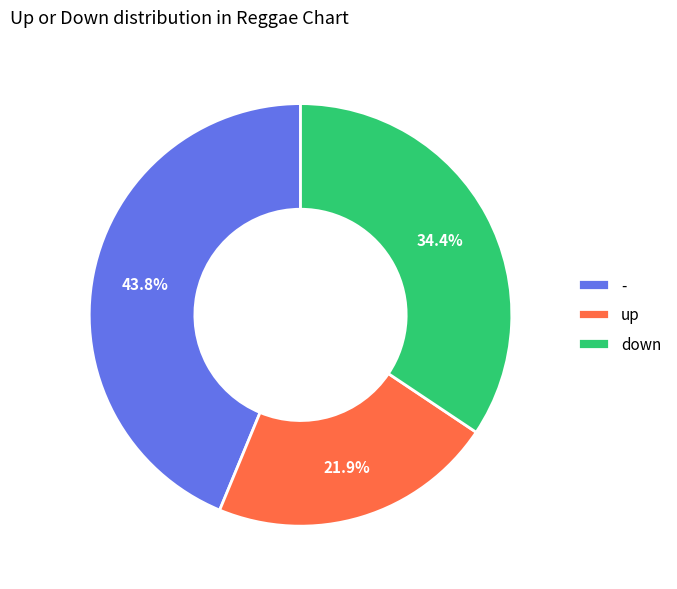

Is - the majority of the pie?

No